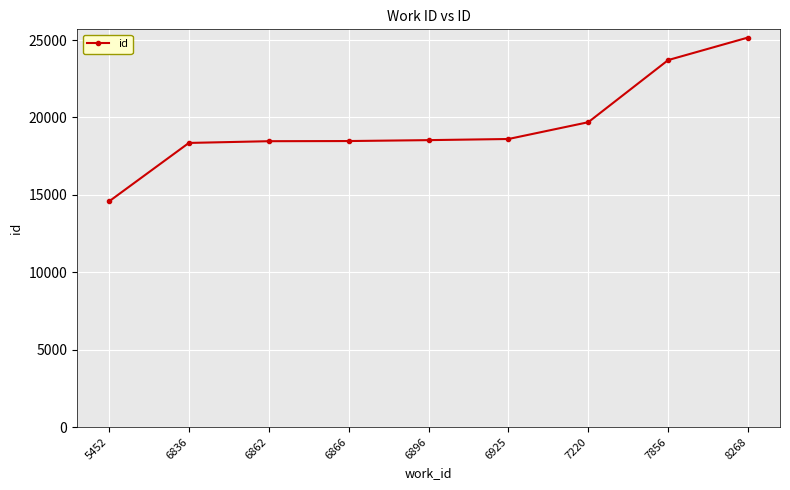

What is the difference between the second highest and second lowest values?

5353